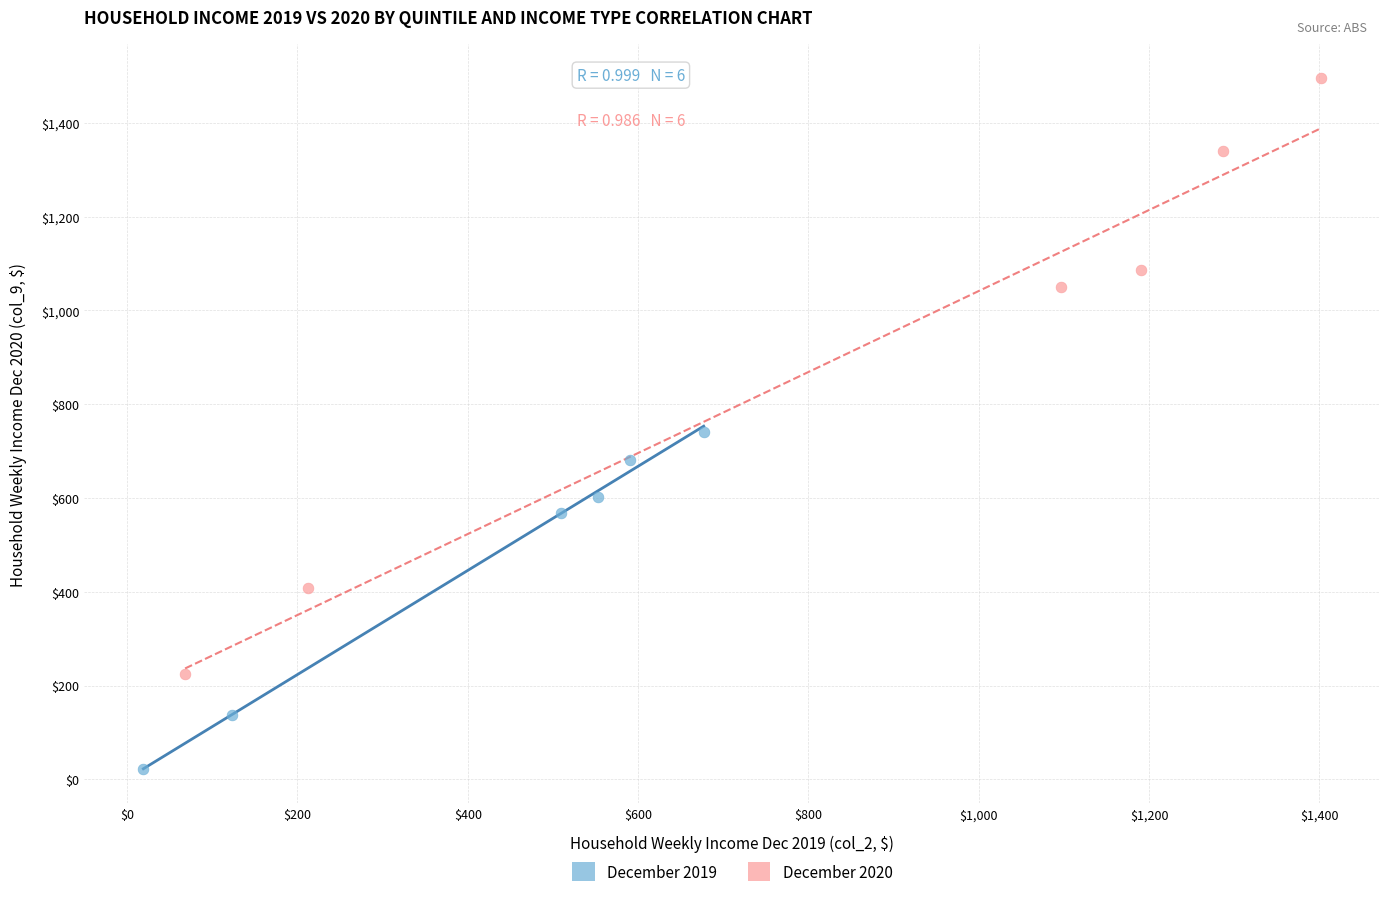

Which series contains the highest Y value?

December 2020